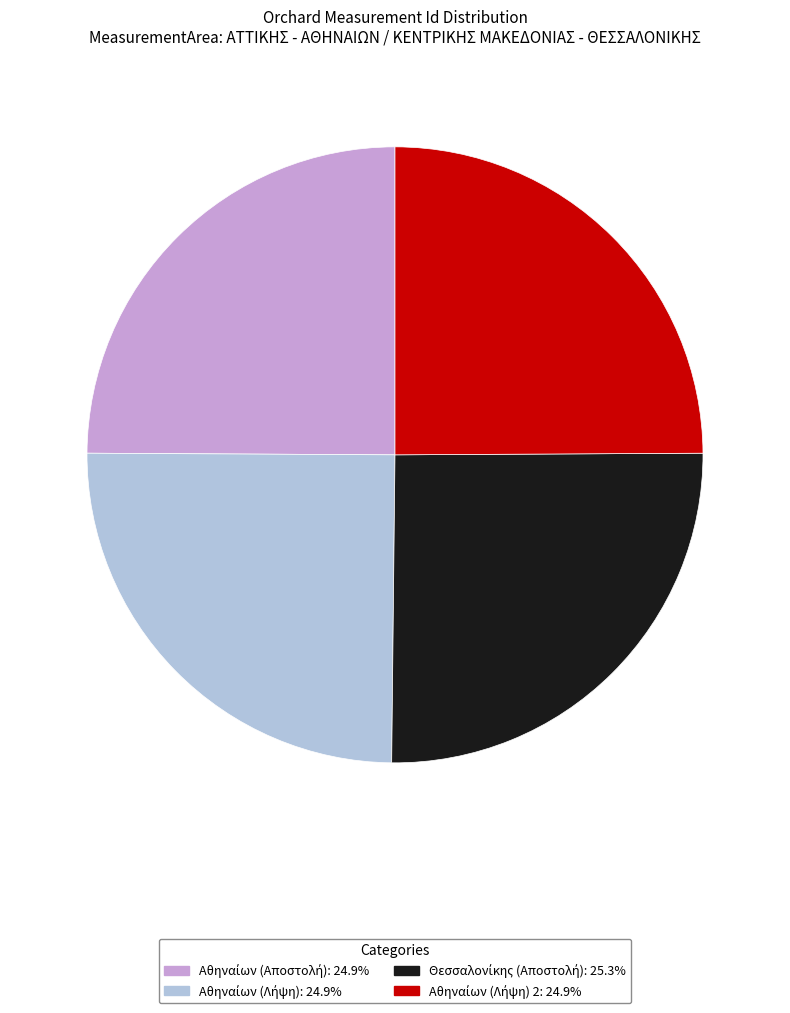

Does any single category account for the majority?

No